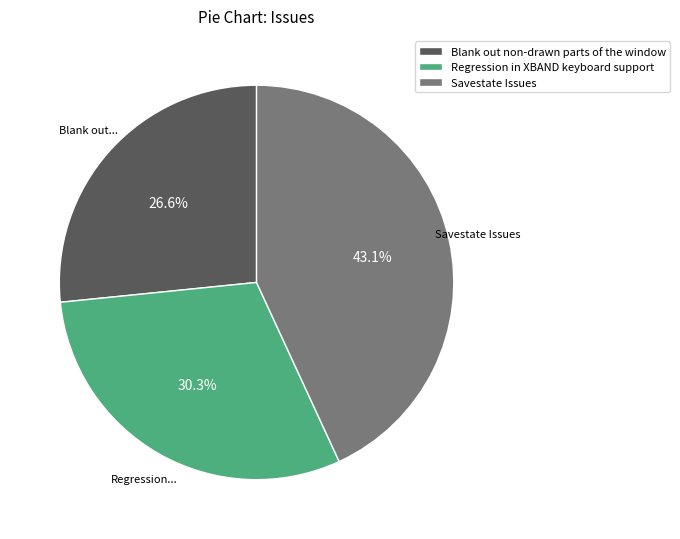

What percentage do Regression in XBAND keyboard support and Savestate Issues together represent?

73.4%